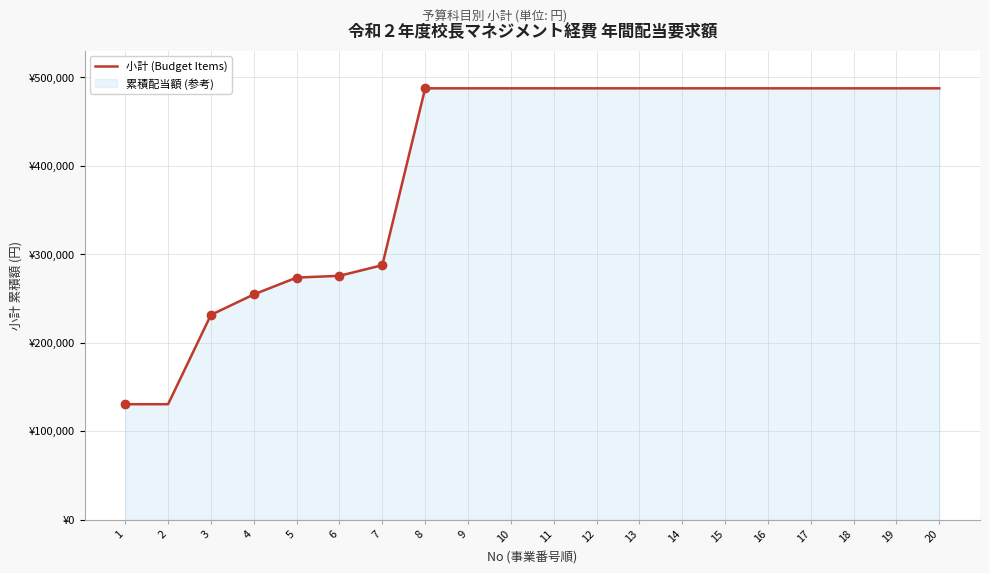

Reading left to right, extract all data points from this chart.

130480	130480	231480	254580	273677	275677	287677	487677	487677	487677	487677	487677	487677	487677	487677	487677	487677	487677	487677	487677